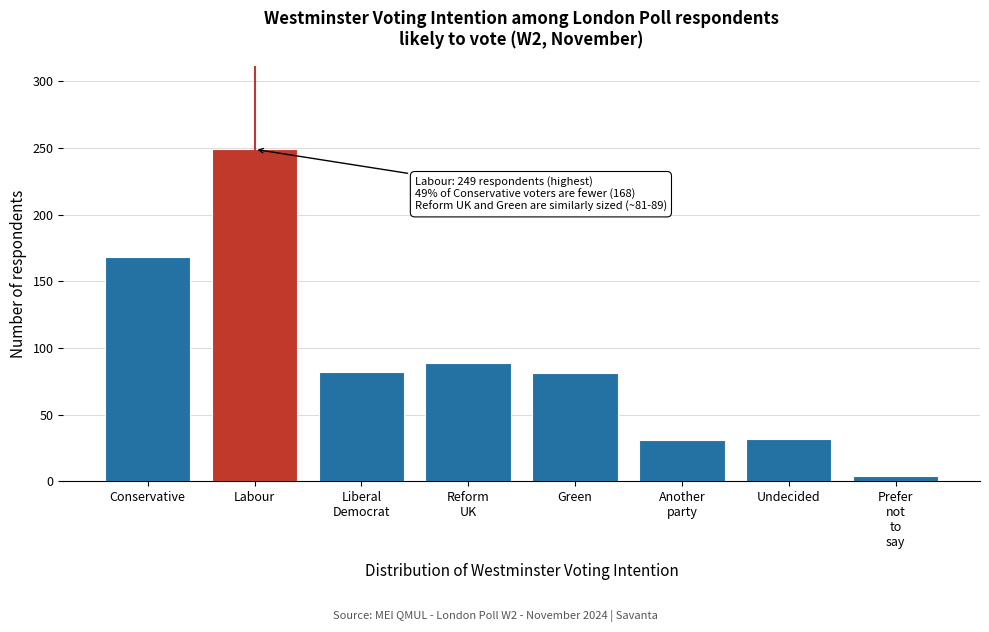

The value at Conservative is 68. True or false?

False